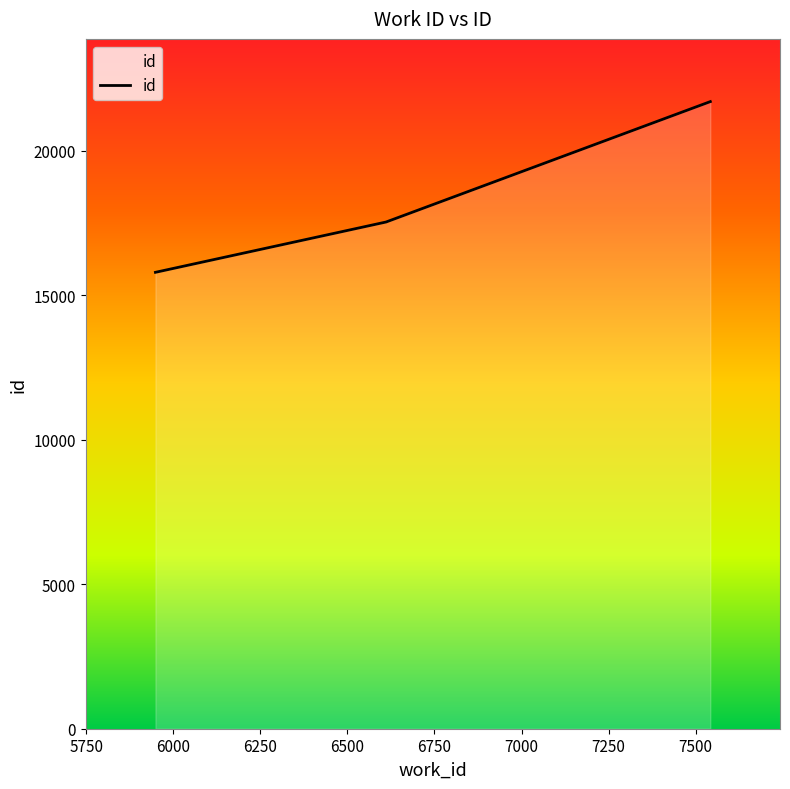

What is the sum of all values?

55031